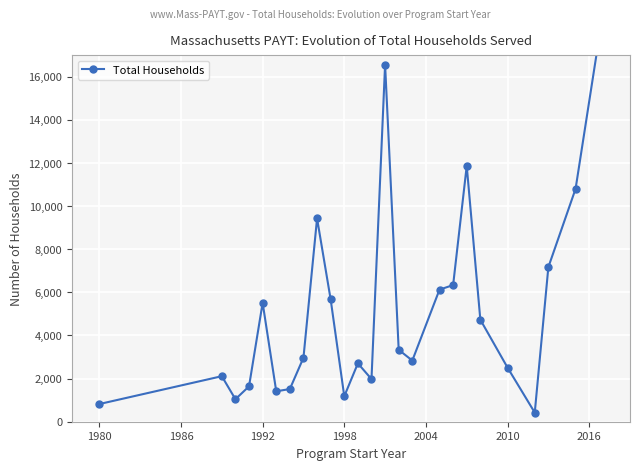

What is the value of the 7th point from the left?

1516.0